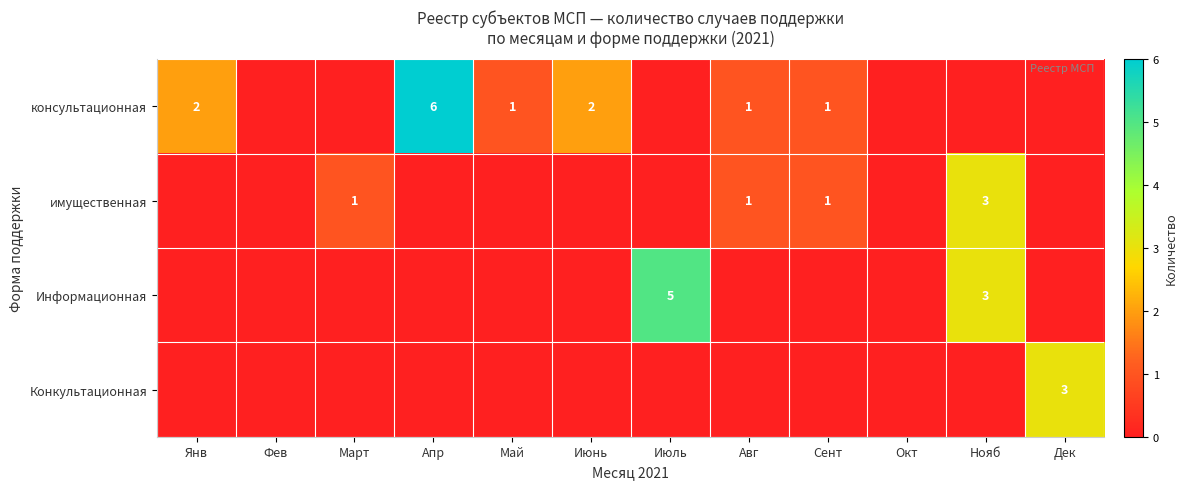

The консультационная series shows 1 at Янв. True or false?

False